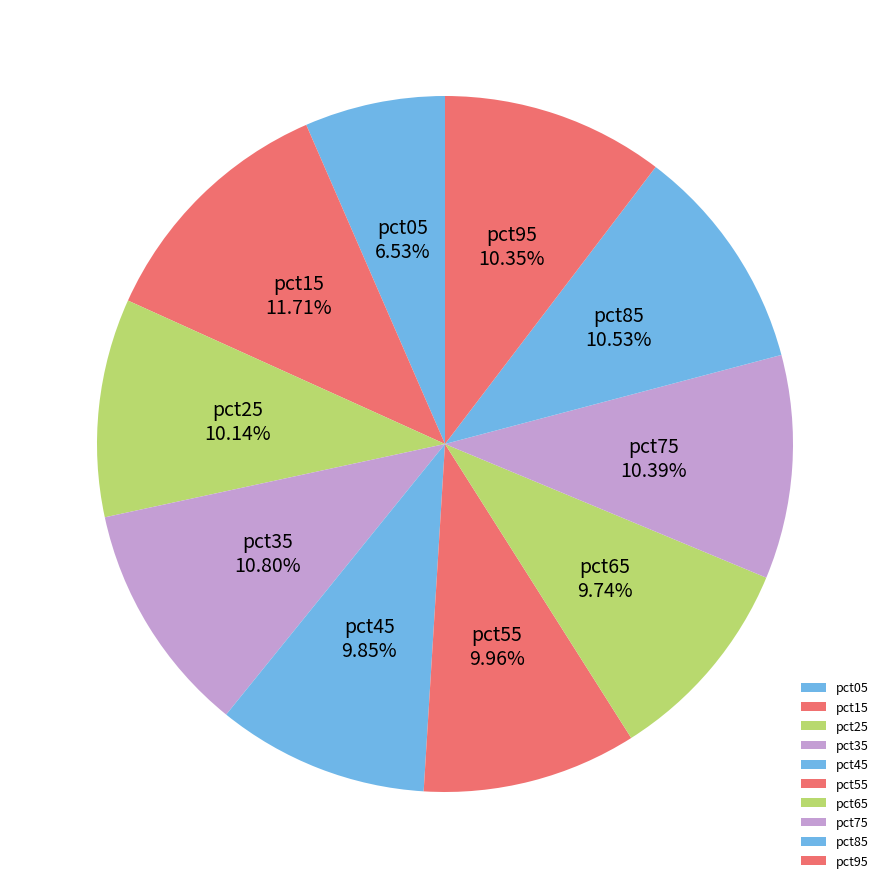

What is the largest slice in the pie chart?

pct15